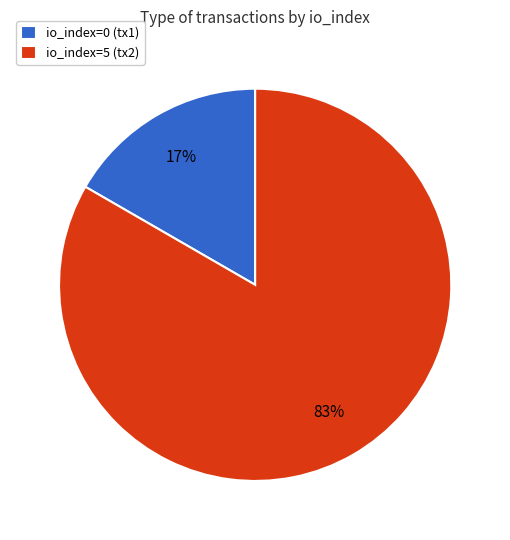

What is the smallest slice in the pie chart?

io_index=0